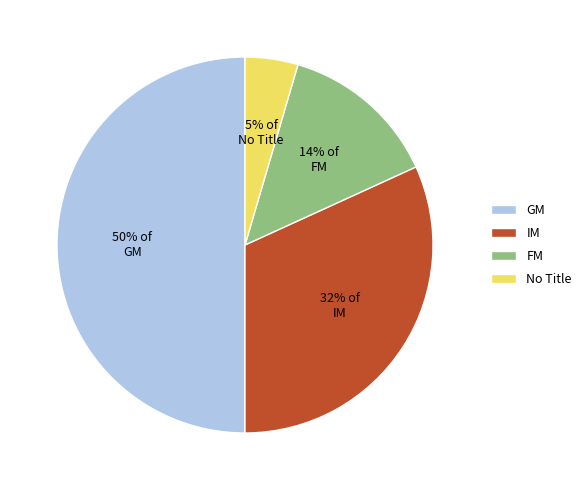

To the nearest percent, what is the difference between the largest and smallest slice percentages?

45%